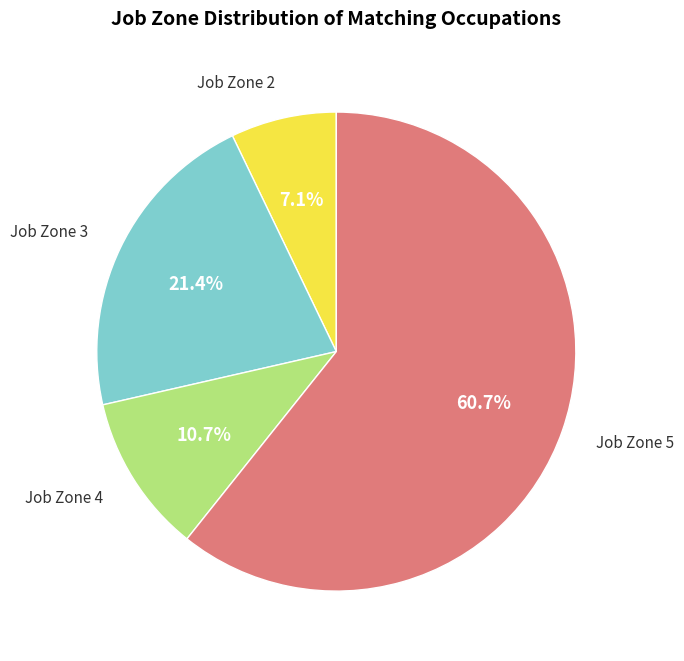

Between Job Zone 3 and Job Zone 5, which is larger?

Job Zone 5